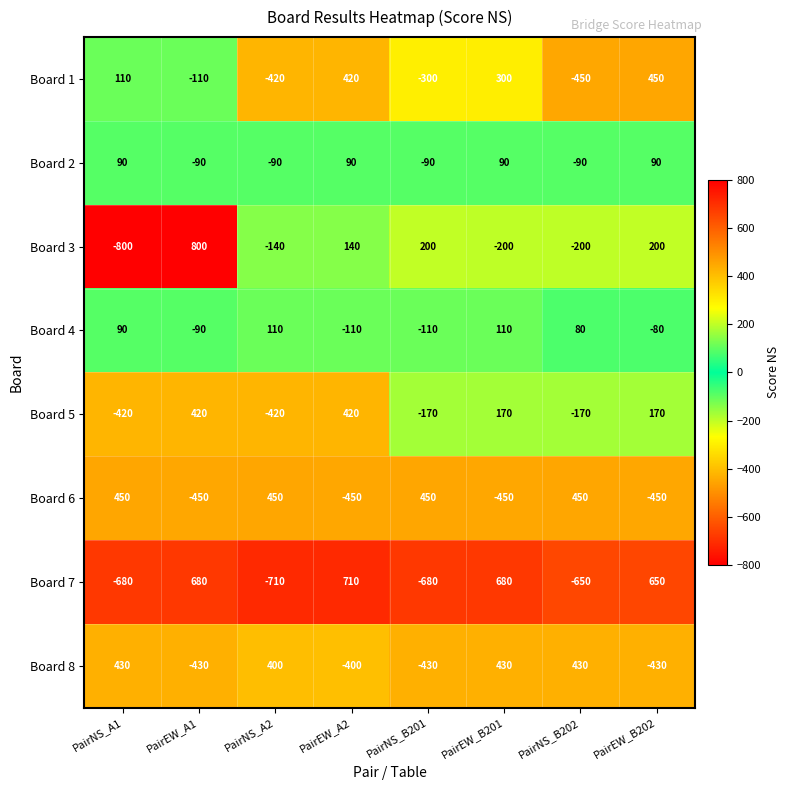

How many values in Board 6 are below zero?

4